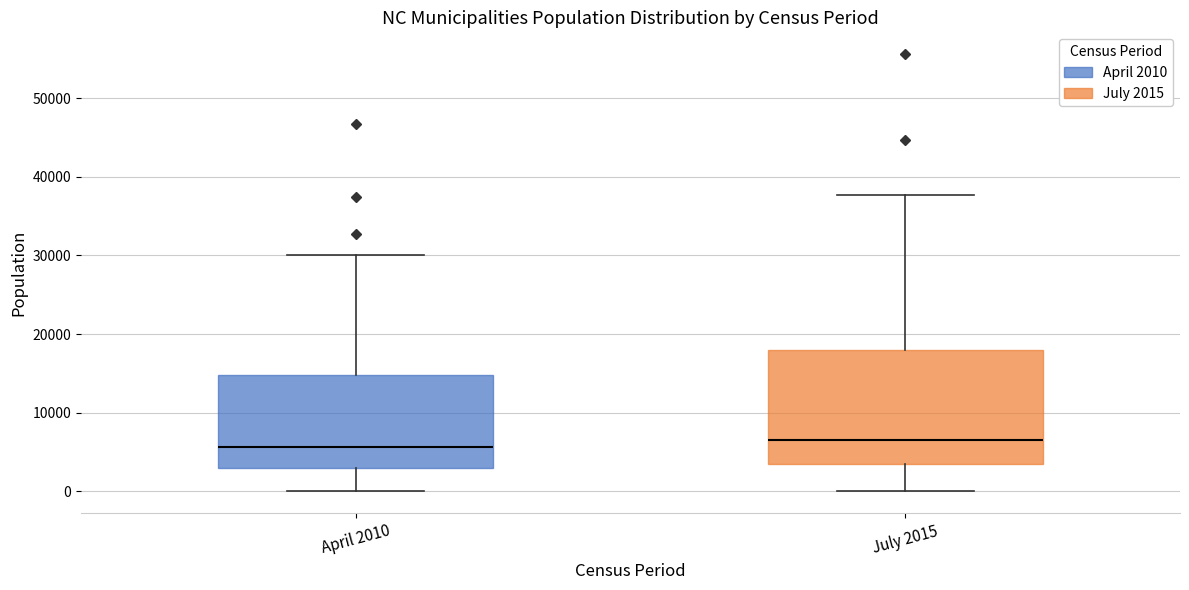

Reading left to right, read every box against the y-axis: the position of its median line, the range the box covers, and the ends of its whiskers. The values are not printed on the chart, so give them approximately, as read against the axis.

April 2010: median 6000, box 3000 to 15000, whiskers 0 to 30000
July 2015: median 6000, box 3000 to 18000, whiskers 0 to 38000